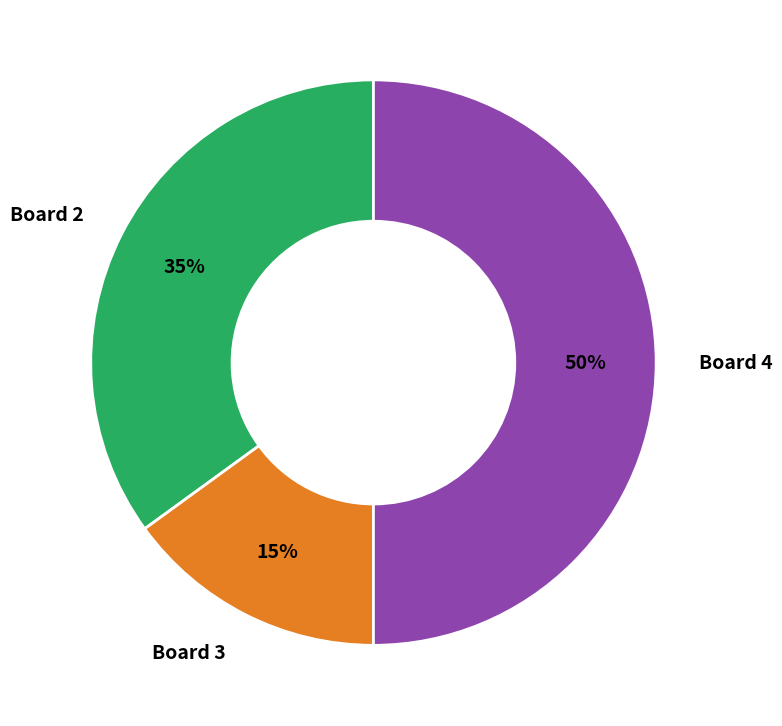

To the nearest percent, what is the average slice percentage?

33%